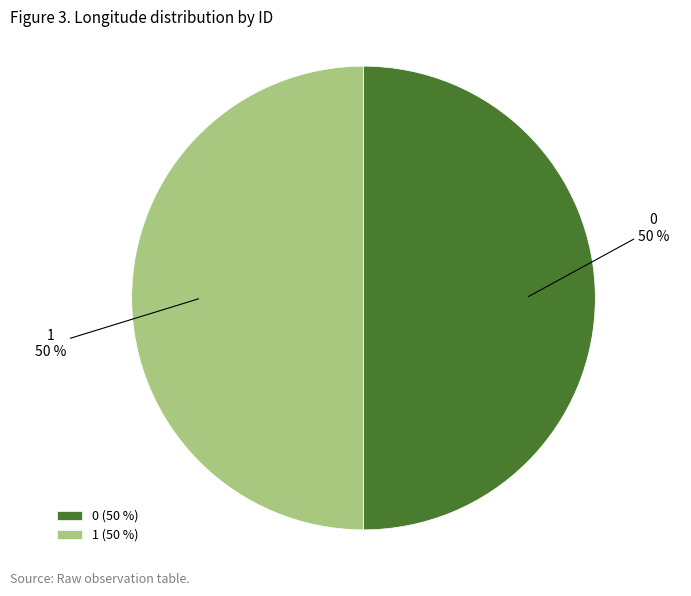

To the nearest percent, what percentage of the pie is 1?

50%